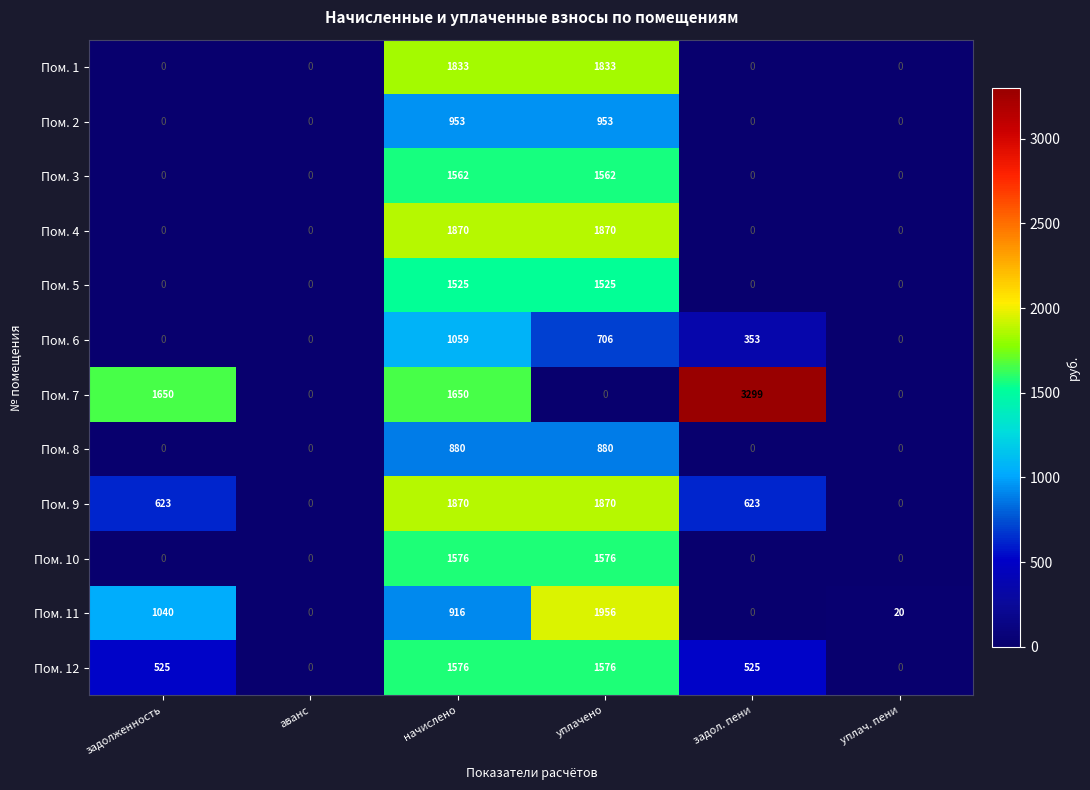

What is the greatest value displayed?

3299